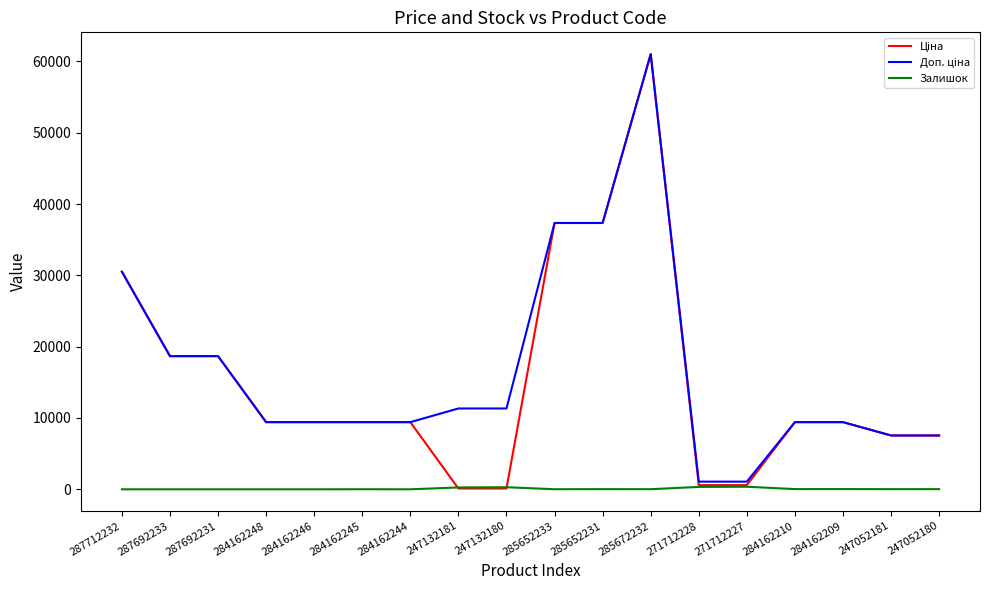

What is the maximum value shown in the chart?

61024.7